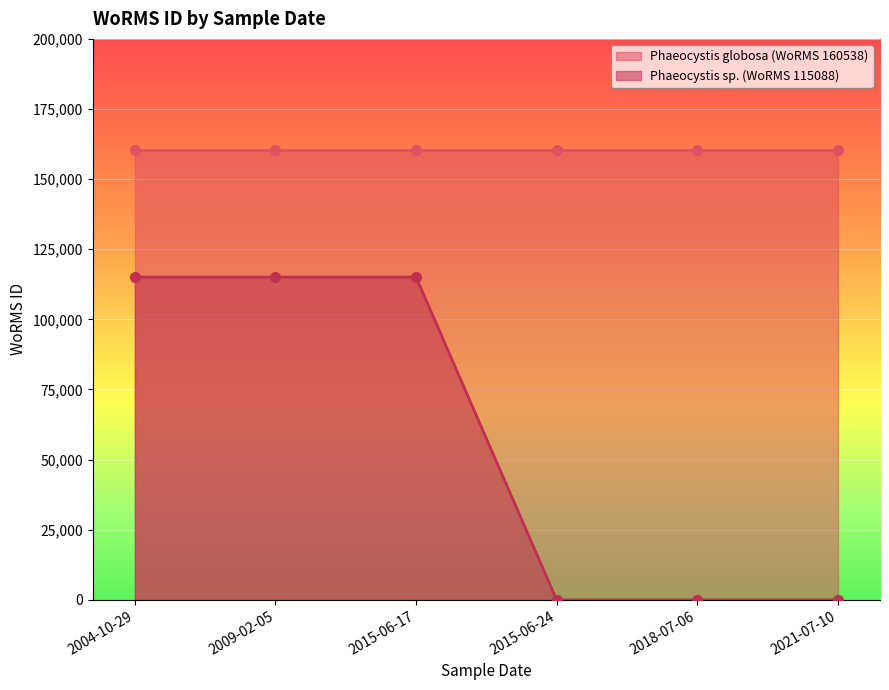

What is the label of the 4th point from the left?

2015-06-24